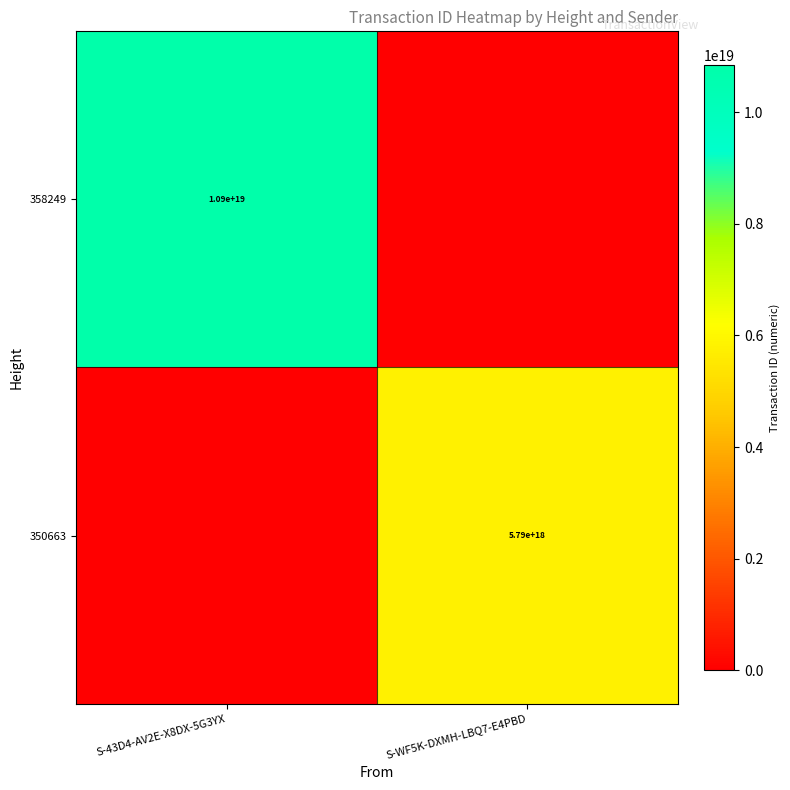

True or false: 358249 has a value of 10900000000000000000 at S-43D4-AV2E-X8DX-5G3YX.

True